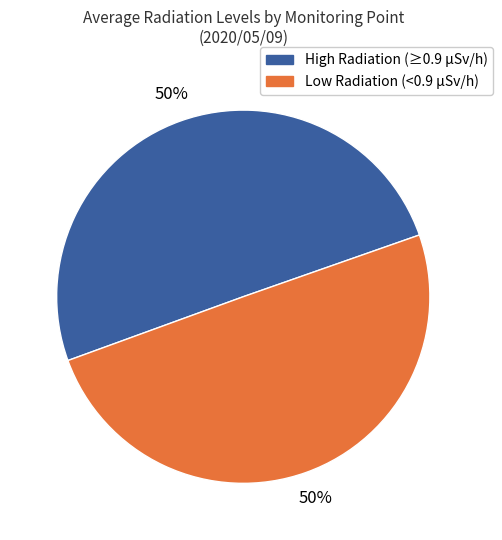

The Low Radiation (<0.9 µSv/h) slice represents 50% of the pie. True or false?

True